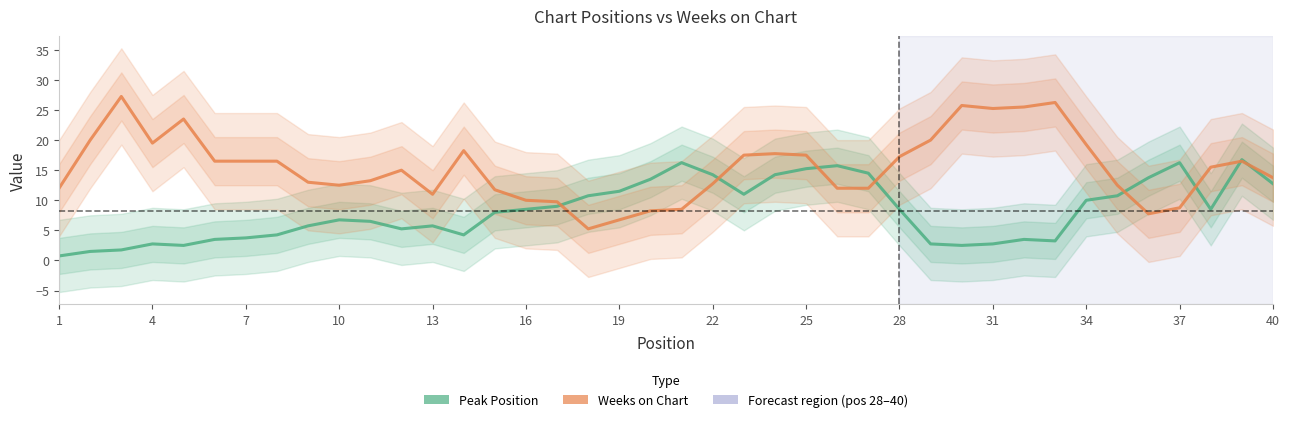

In Peak Position, how many points are higher than both neighbors (excluding endpoints)?

8